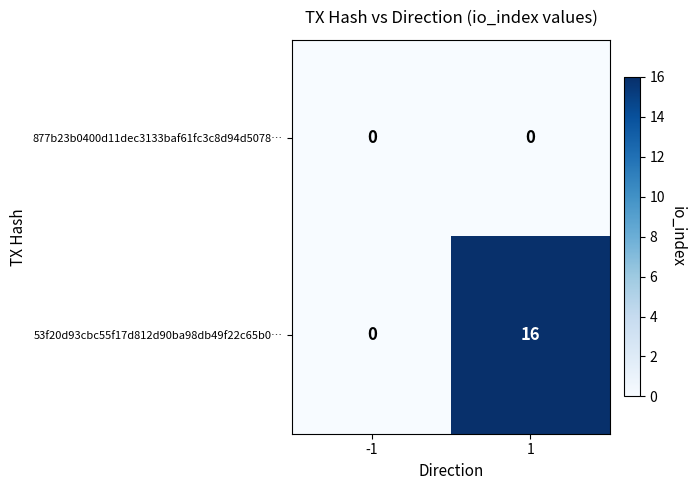

Which series has the widest spread of values?

53f20d93cbc55f17d812d90ba98db49f22c65b0…